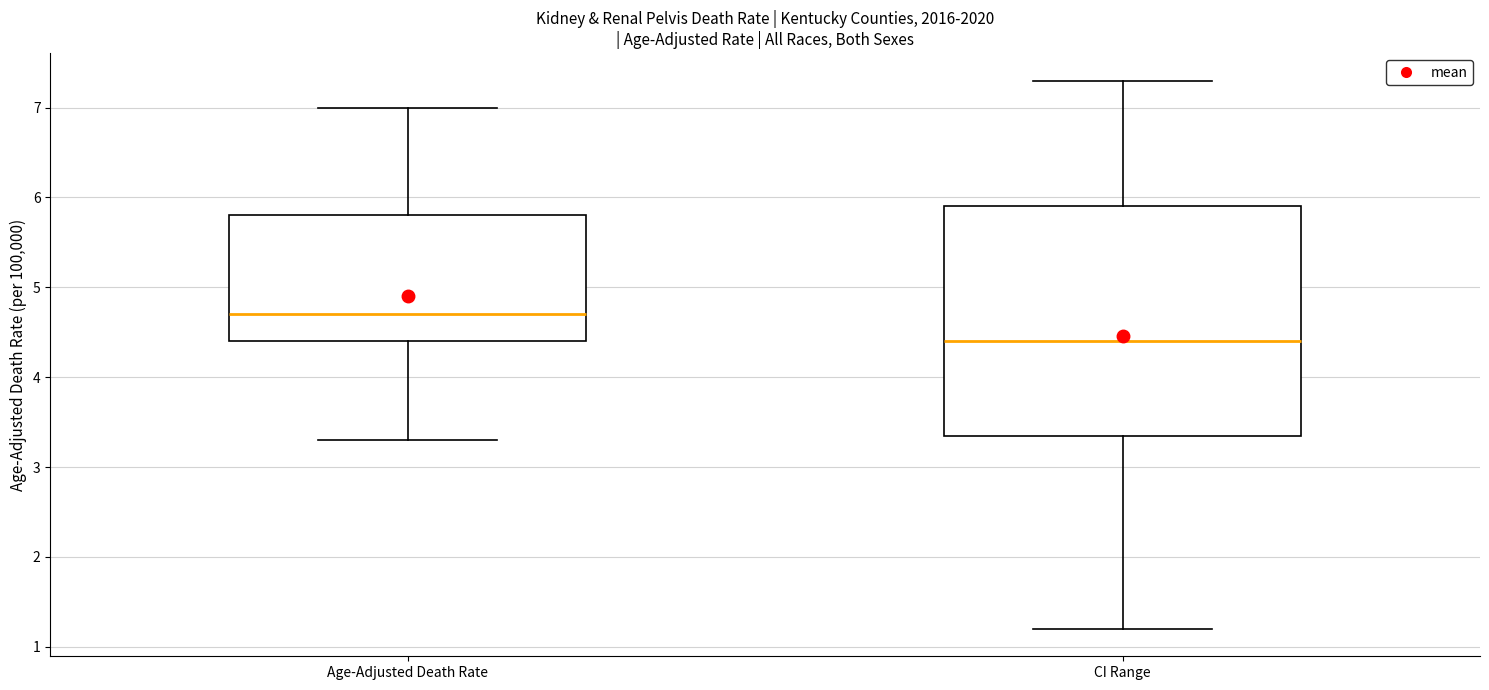

Where does the lower whisker of the box for Age-Adjusted Death Rate end on the y-axis? The values are not printed on the chart, so give them approximately, as read against the axis.

3.3